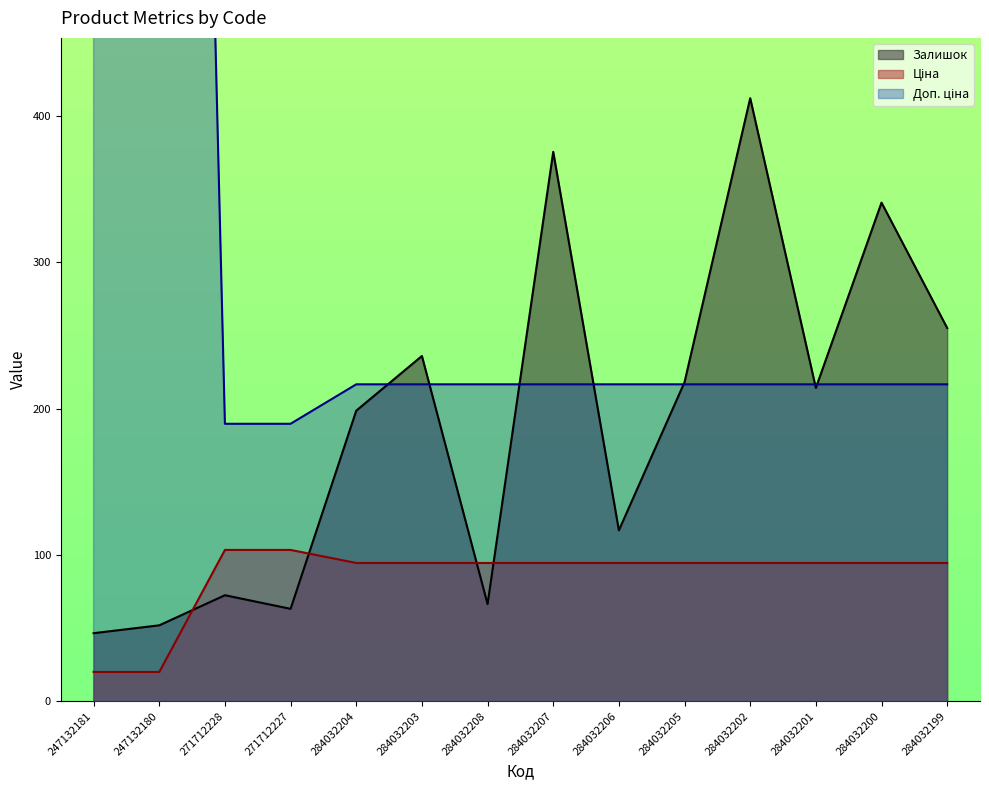

True or false: Залишок has more than 2 interior local peaks.

True